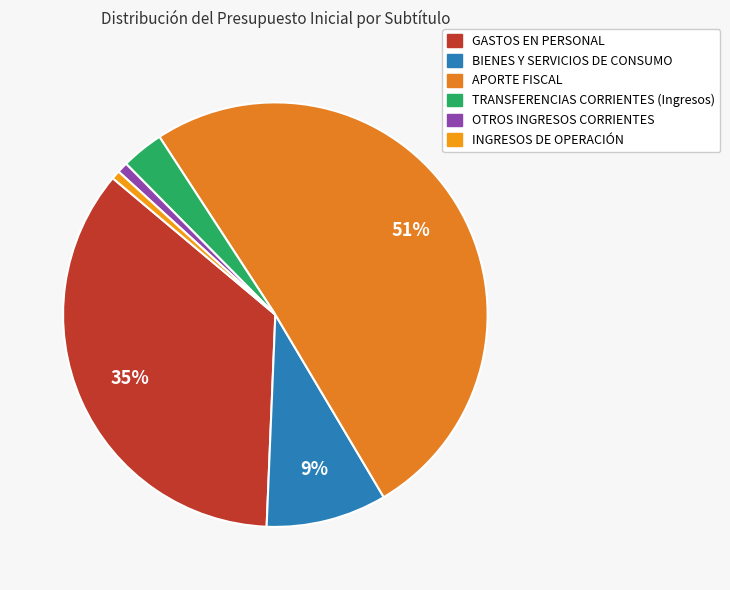

How many slices are in this pie chart?

6